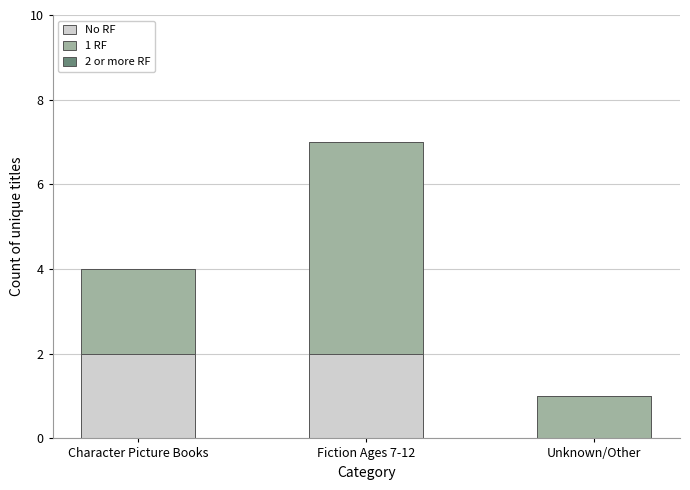

What is the sum of the No RF values at Fiction Ages 7-12 and Character Picture Books?

4